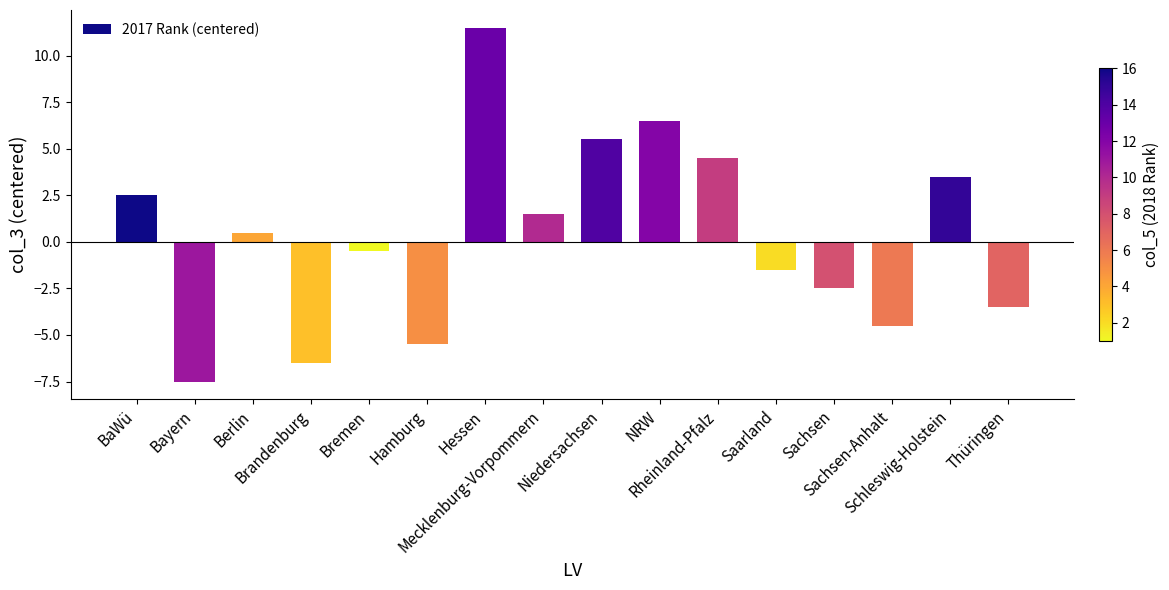

What is the smallest value displayed?

-7.5